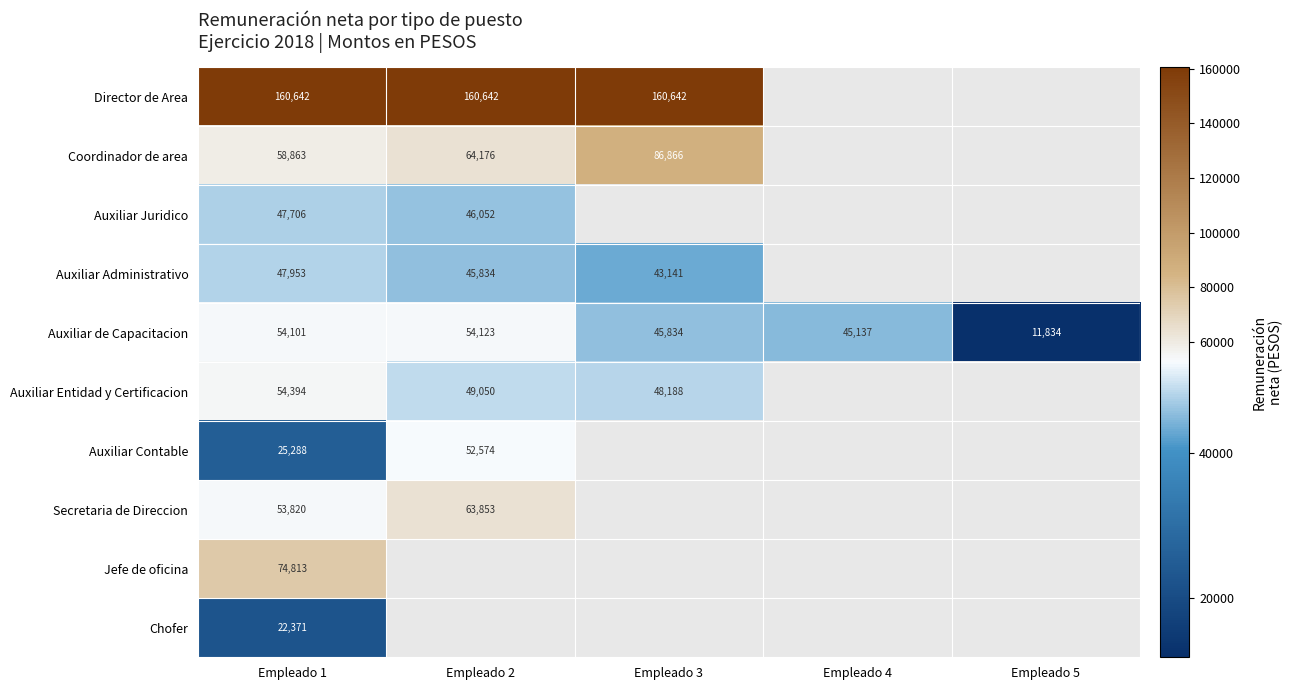

At which label does Auxiliar Administrativo reach its minimum?

Empleado 3